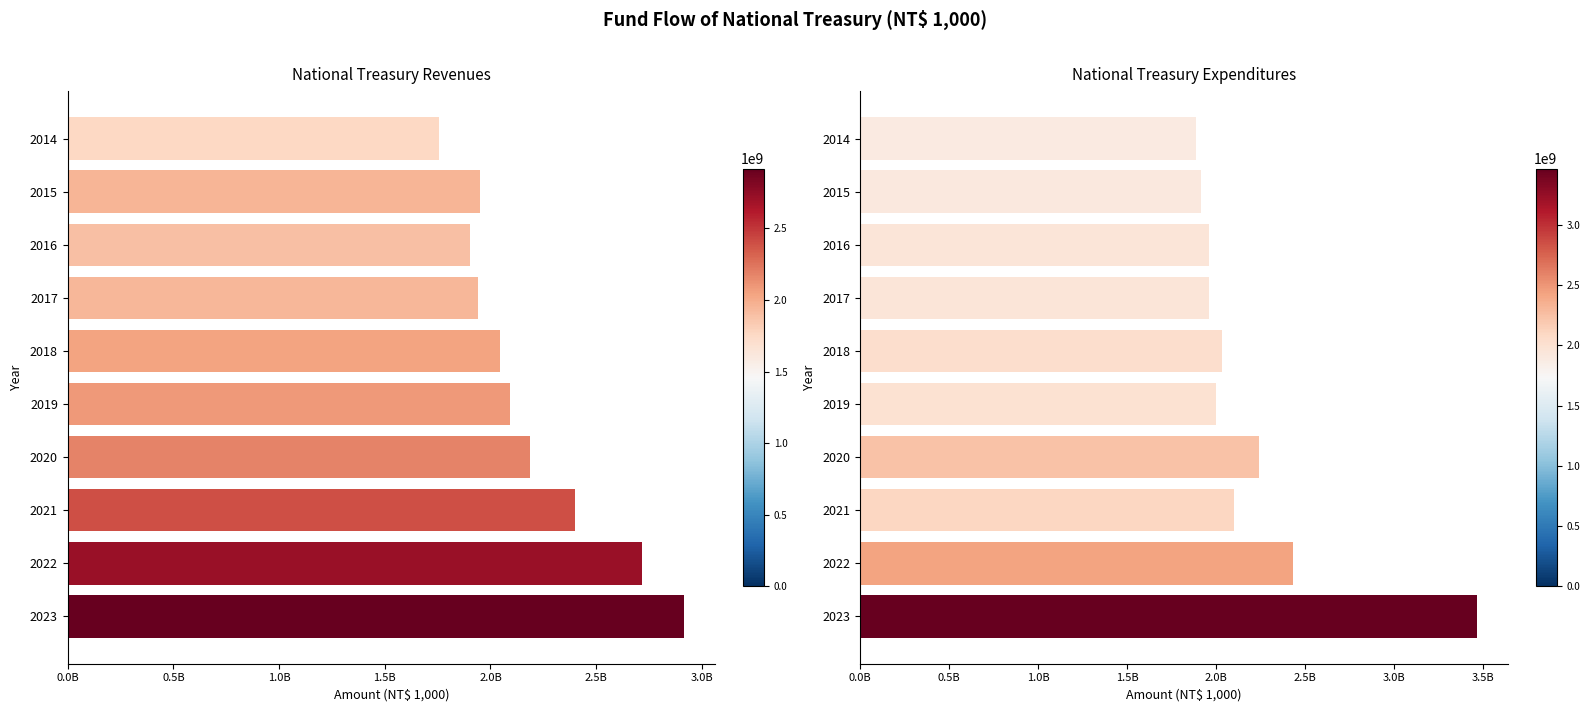

Reading left to right, what are all the values shown in this chart?

Revenues: 1758645545	1949240203	1902621532	1940443677	2046139678	2093771863	2185456791	2399705682	2715882409	2917775238
Expenditures: 1887804293	1915977293	1960999818	1960094068	2031716618	2002024133	2244121350	2103421663	2432479504	3466745268